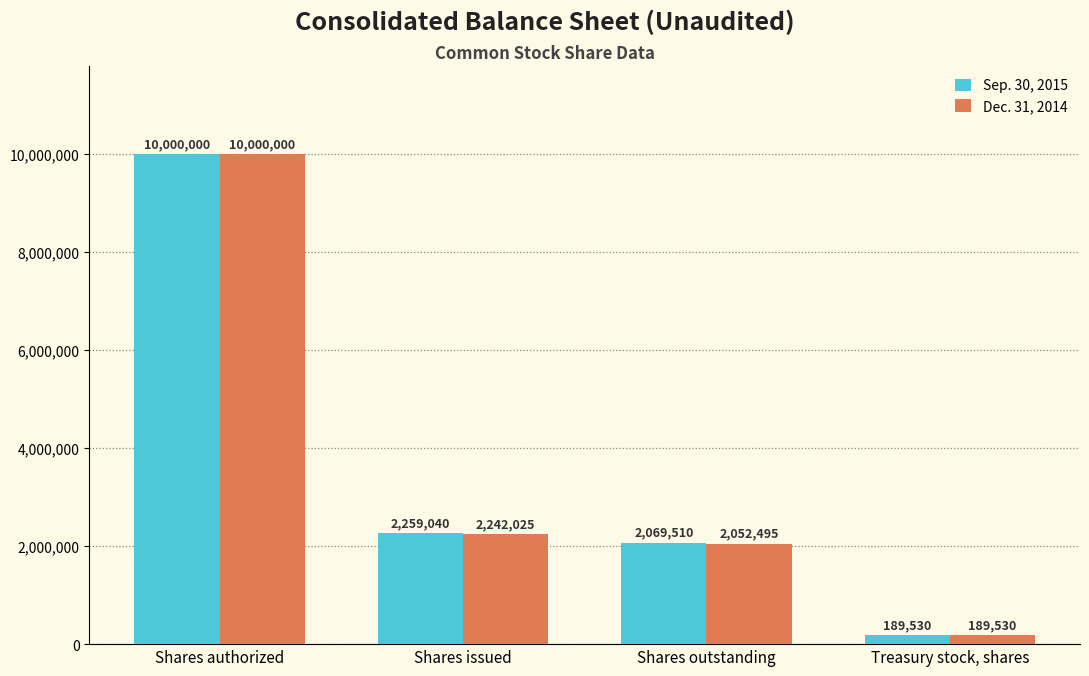

True or false: Sep. 30, 2015 has a value of 3623992 at Shares issued.

False